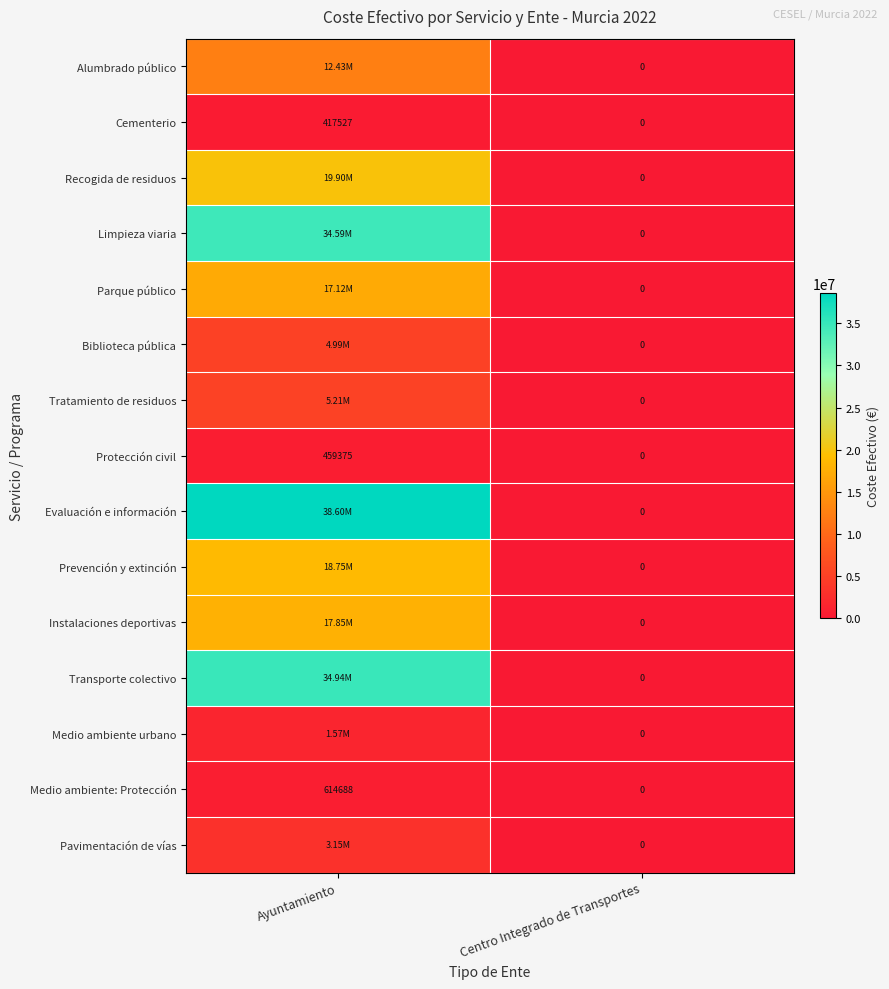

Is the value of Protección civil at Ayuntamiento greater than the value of Pavimentación de vías at Centro Integrado de Transportes?

Yes